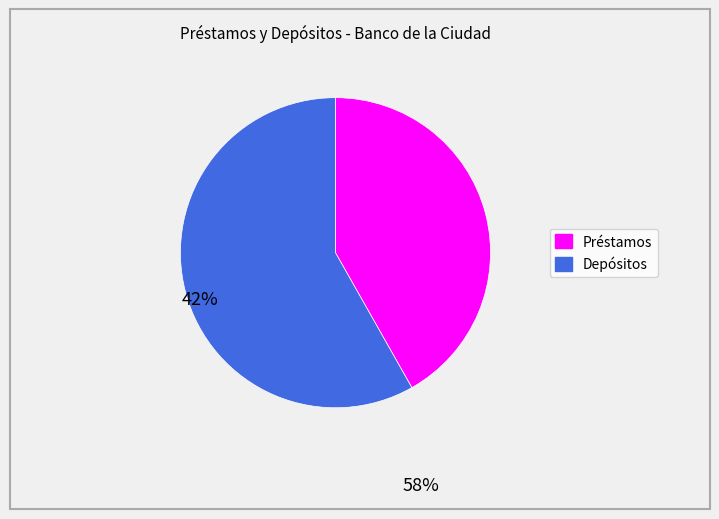

Is there any slice that represents more than half of the pie?

Yes